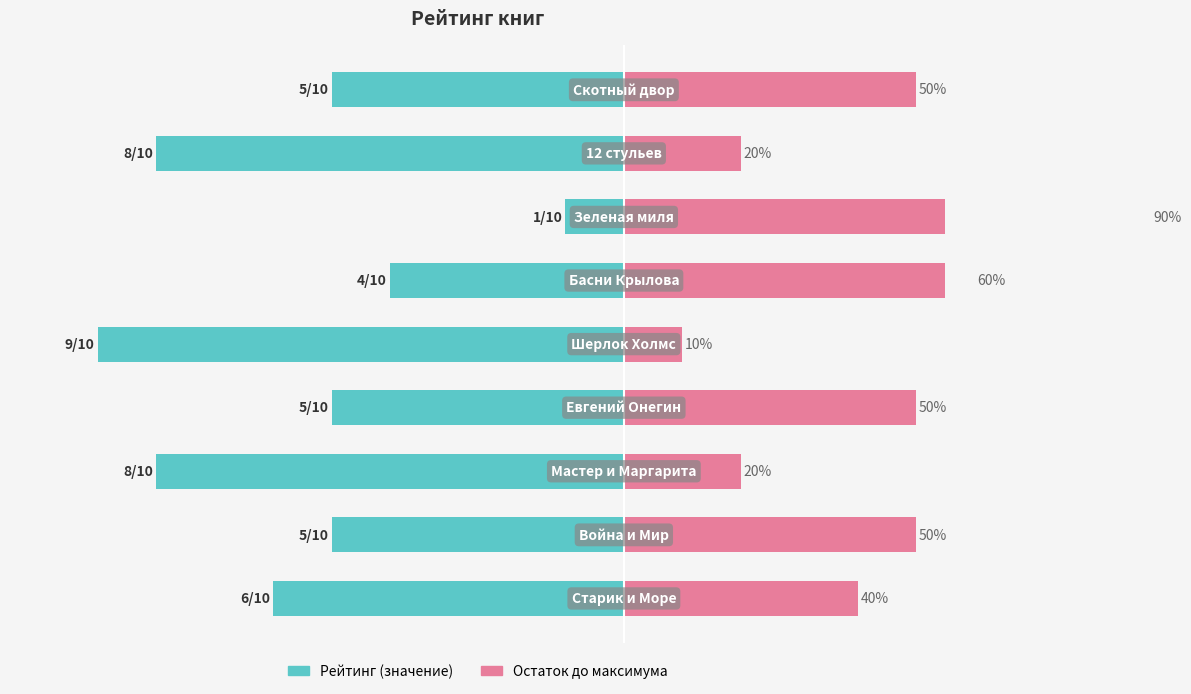

True or false: Рейтинг (значение) has a value of -46 at 4.

False